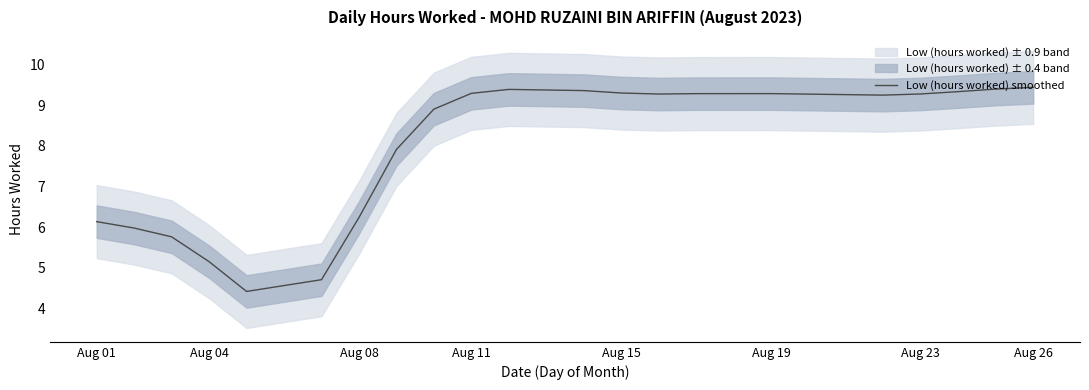

What is the highest value of the Low (hours worked) smoothed series?

9.4